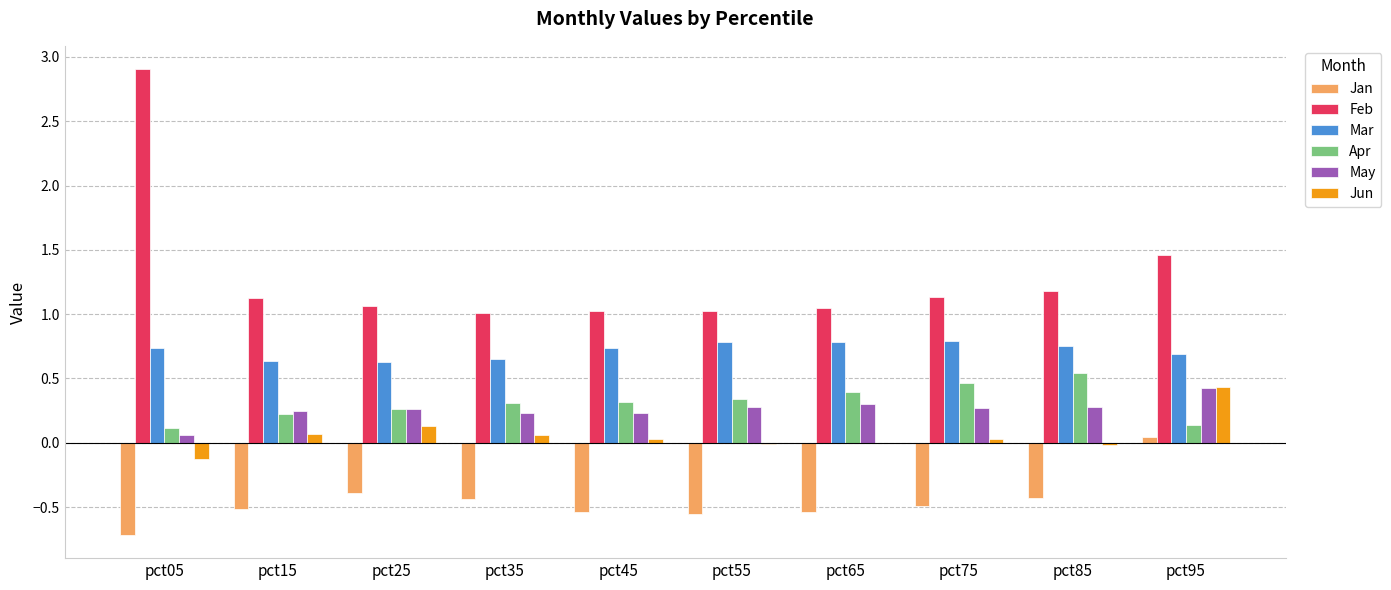

True or false: Jan has a value of -0.4 at pct85.

True